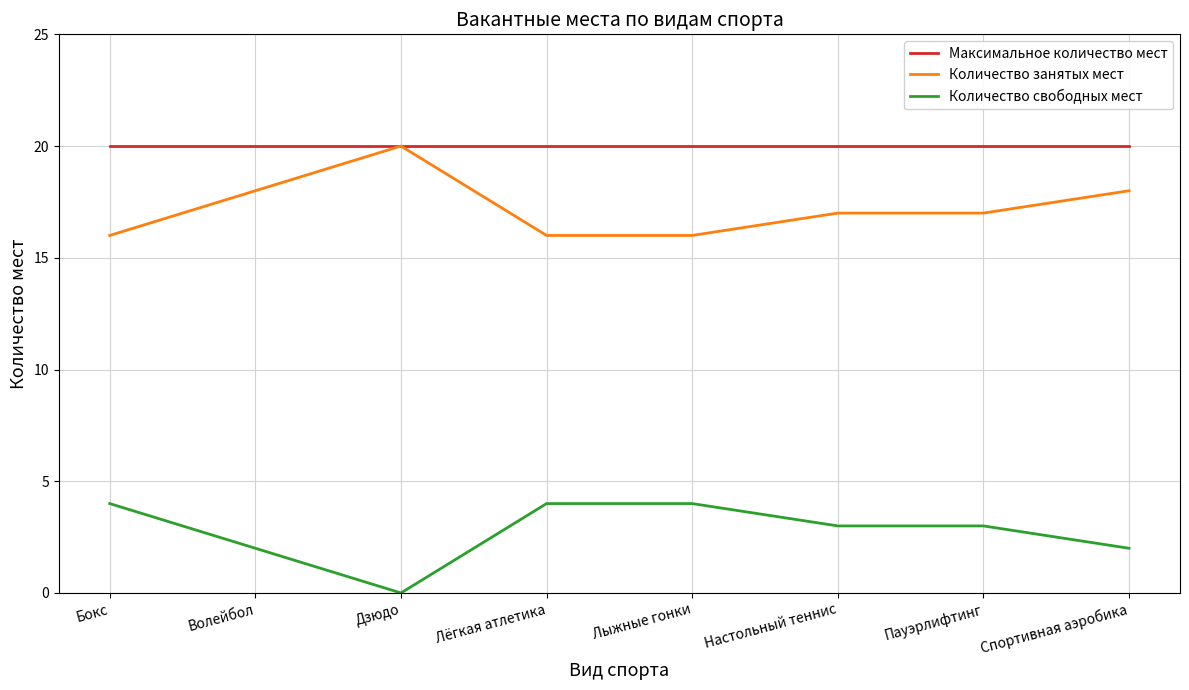

True or false: Количество свободных мест and Максимальное количество мест cross at least once.

False